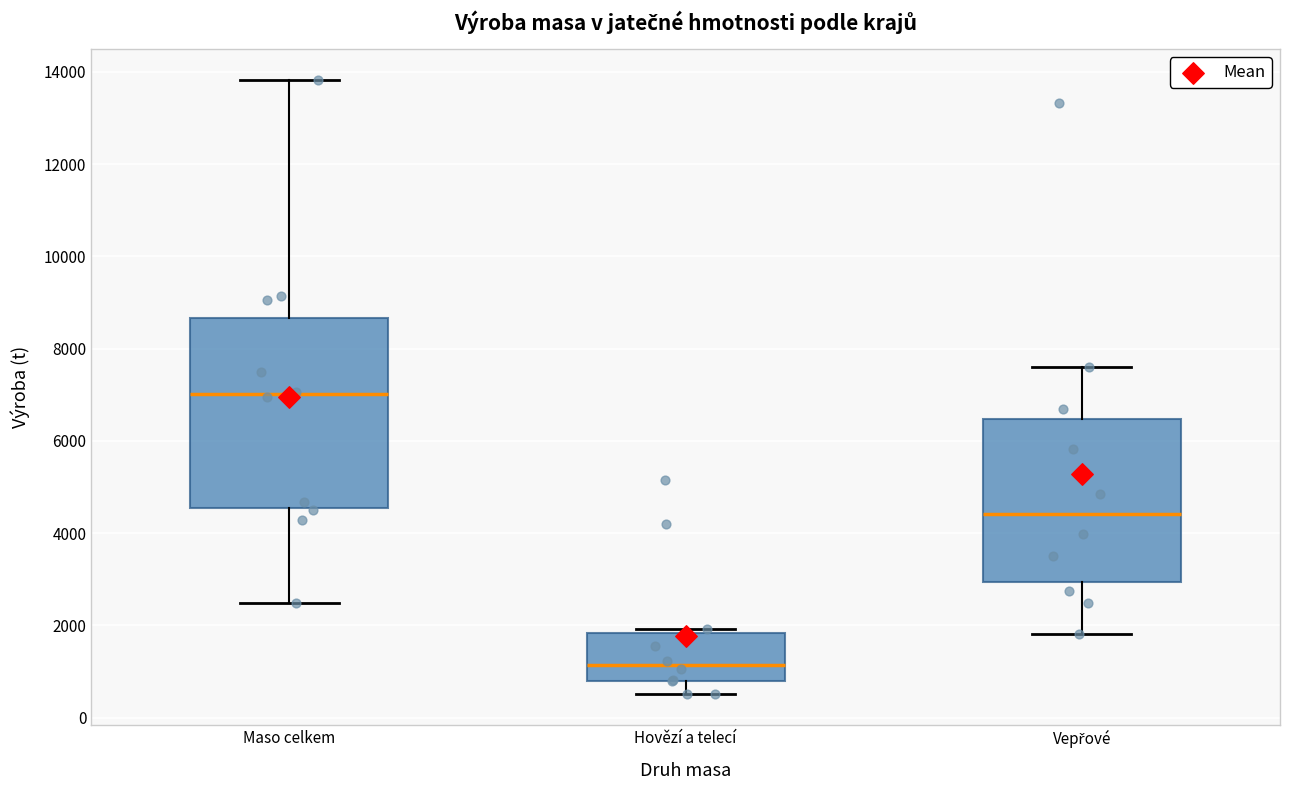

Which box's median line is the highest?

Maso celkem